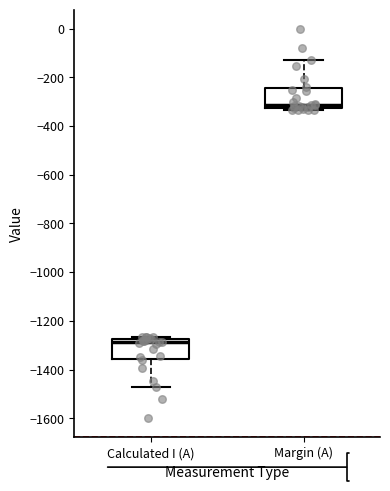

Reading left to right, transcribe this box plot: for each box, give where its median line is, the range the box spans, and where its two whiskers end, as read against the y-axis. The values are not printed on the chart, so give them approximately, as read against the axis.

Calculated I (A): median -1280 (just below the box's upper edge), box -1360 to -1280, whiskers -1480 to -1260
Margin (A): median -320 (just above the box's lower edge), box -320 to -240, whiskers -340 to -120